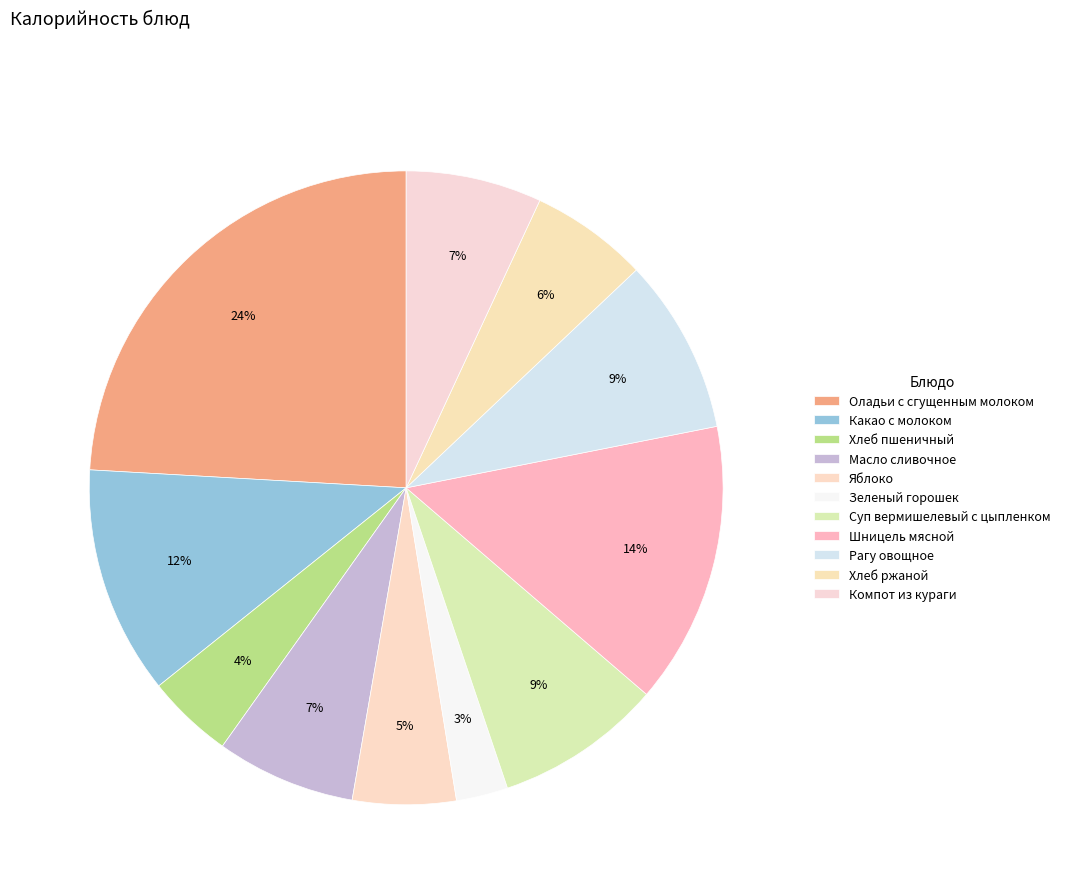

What is the change in value from Масло сливочное to Суп вермишелевый с цыпленком?

+23